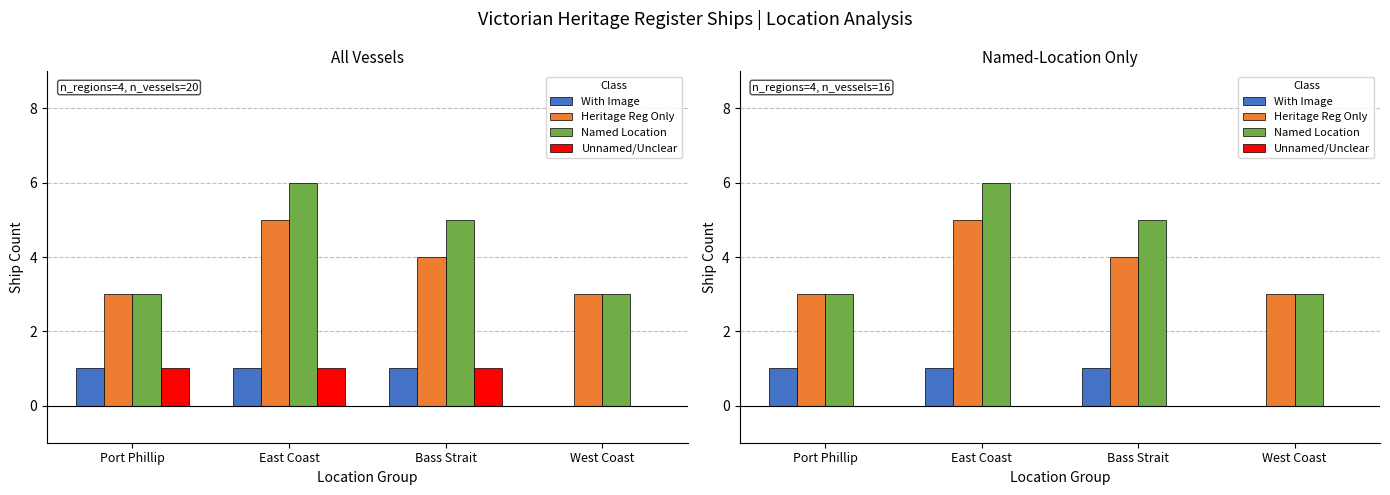

The Unnamed/Unclear series shows 0 at Bass Strait. True or false?

True